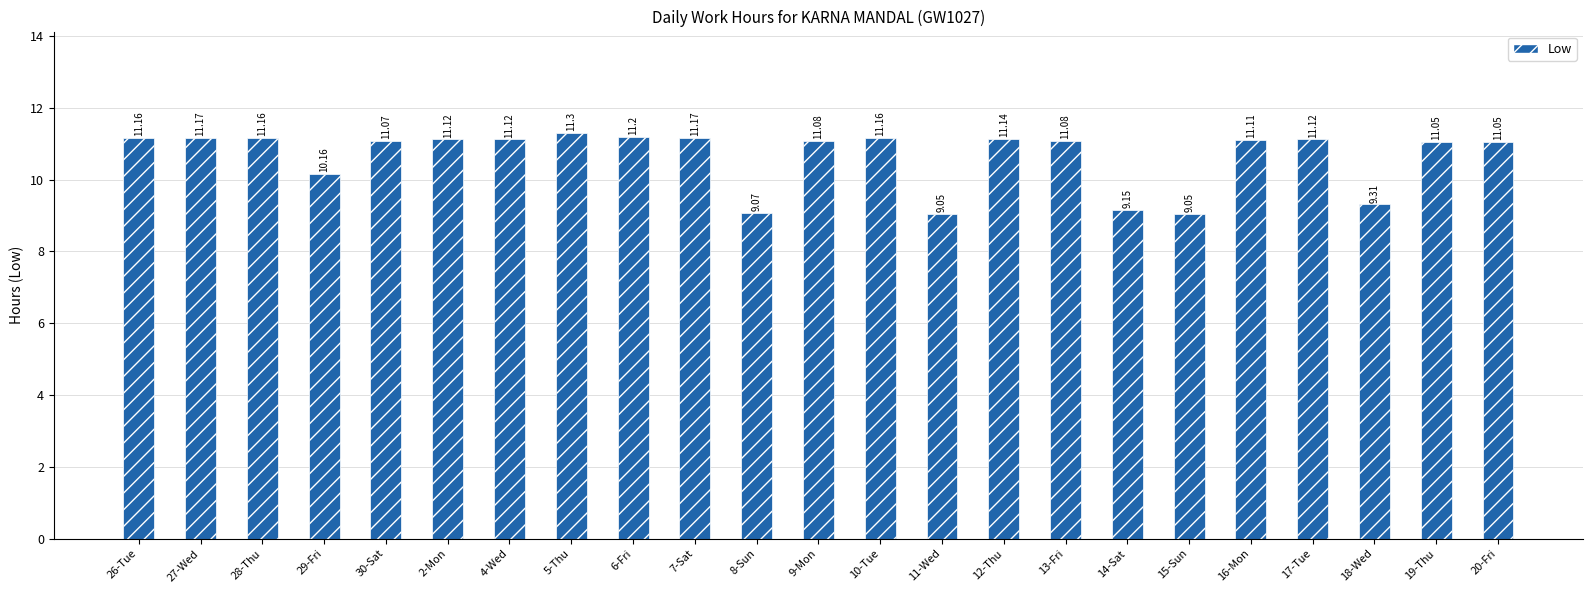

What is the sum of the values at 12-Thu and 7-Sat?

22.3